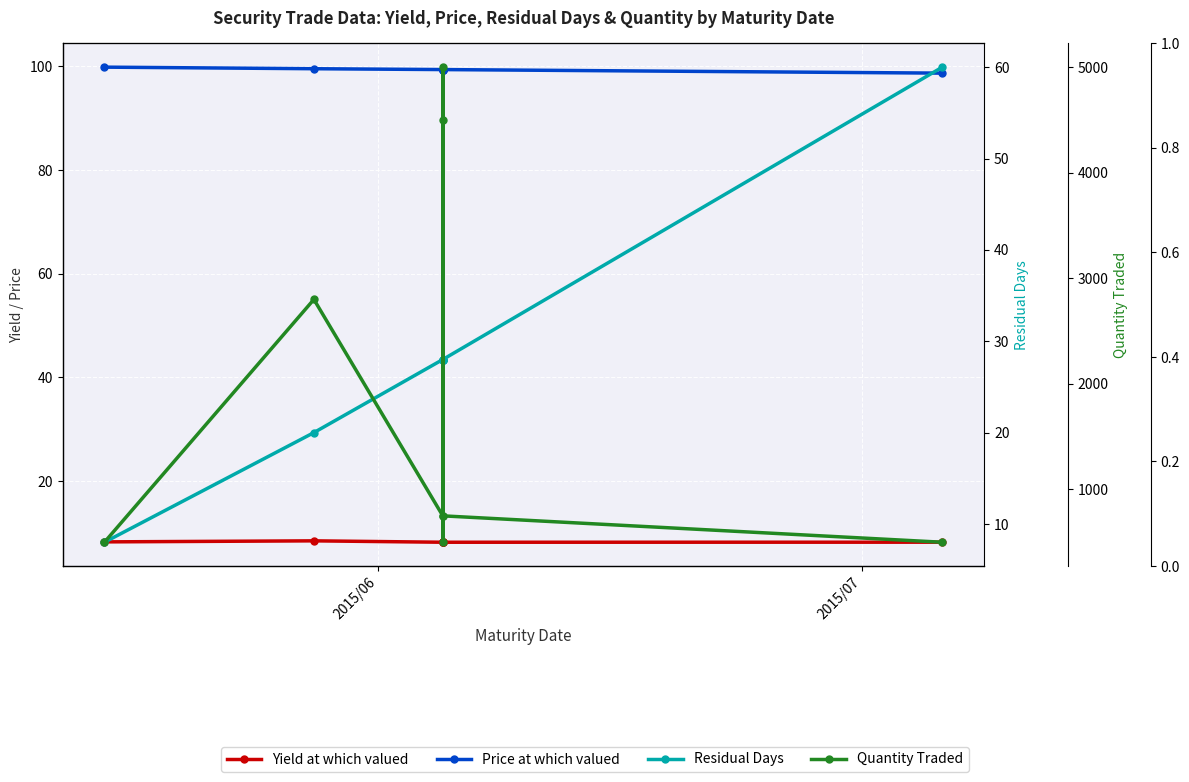

How many data points in Price at which valued are above 99?

7